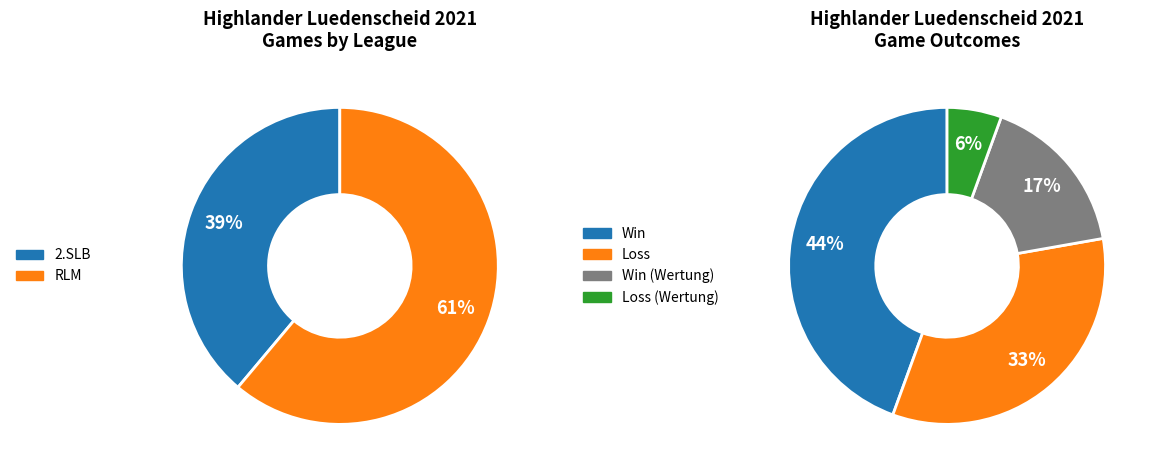

Rank the categories by value from highest to lowest.

RLM, 2.SLB